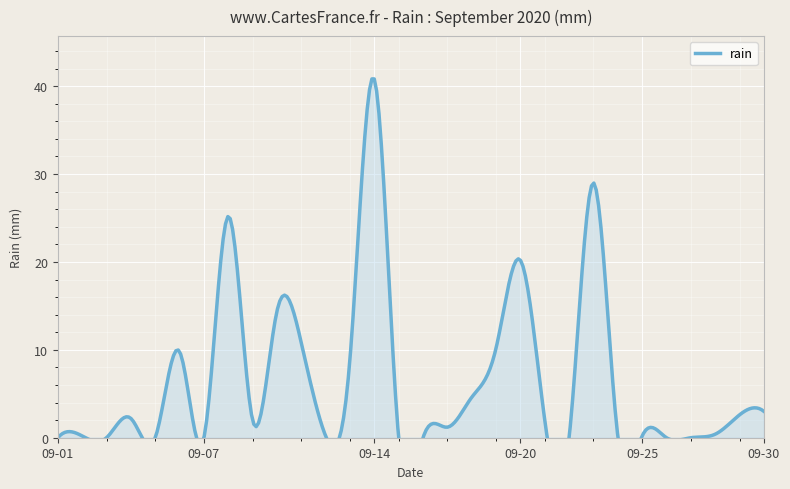

How many data points are above 2?

13